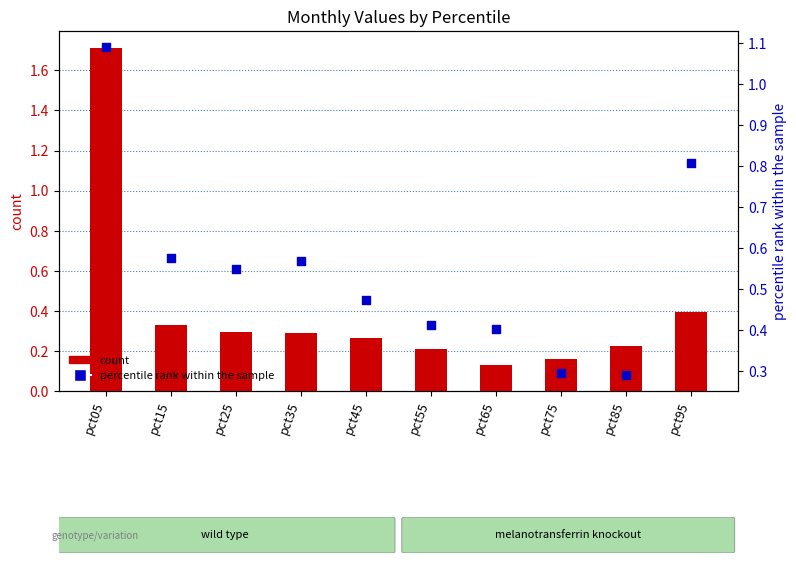

At which category is the sum across all series the highest?

pct05